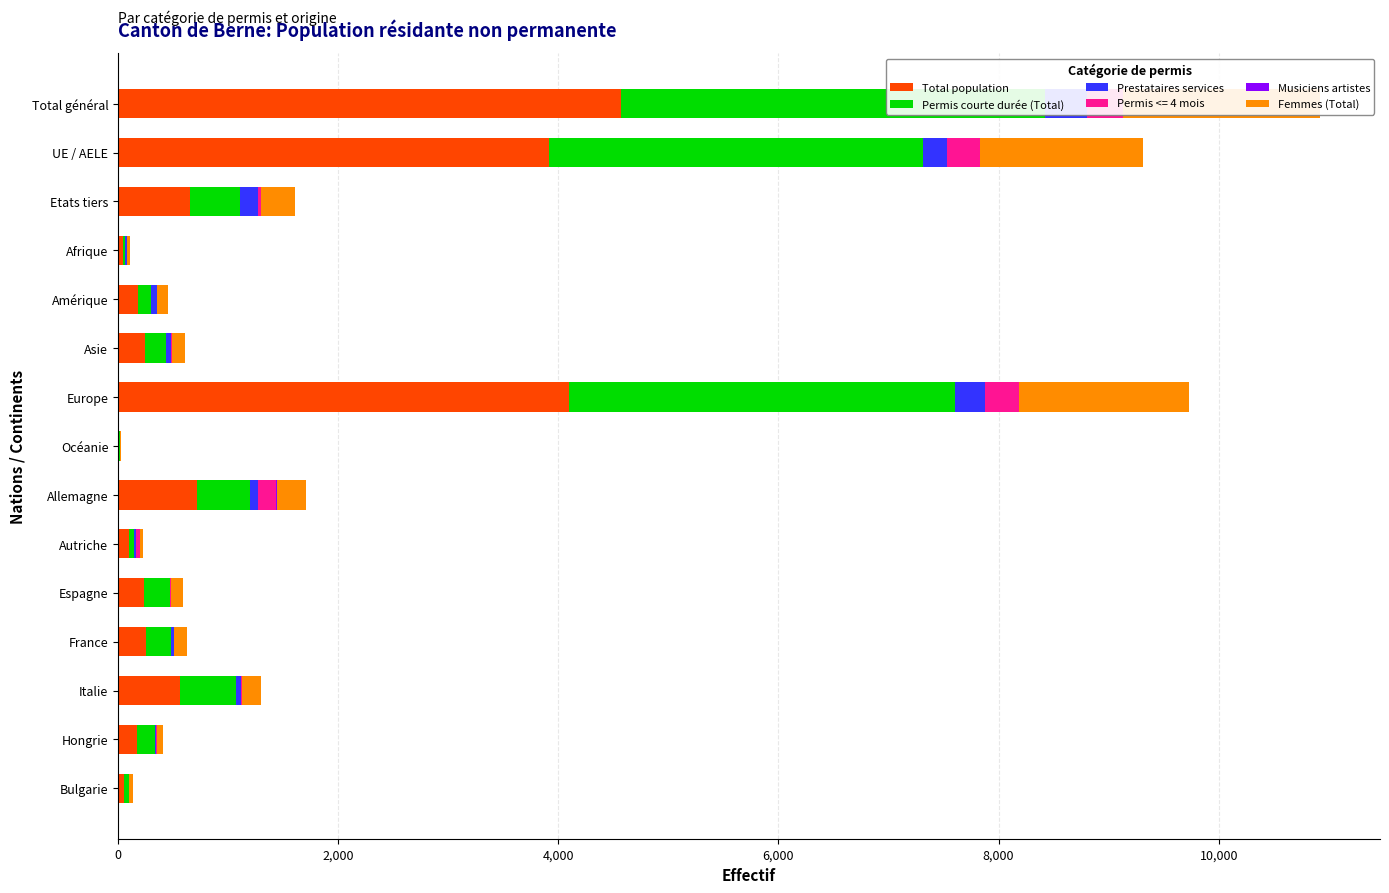

What is the difference between the maximum and second lowest values in the Musiciens artistes series?

8